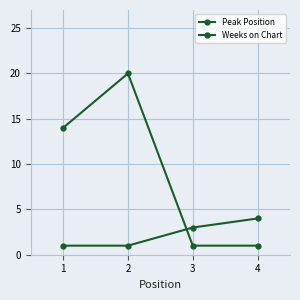

What is the value of the Weeks on Chart point at the 3rd from the left?

1